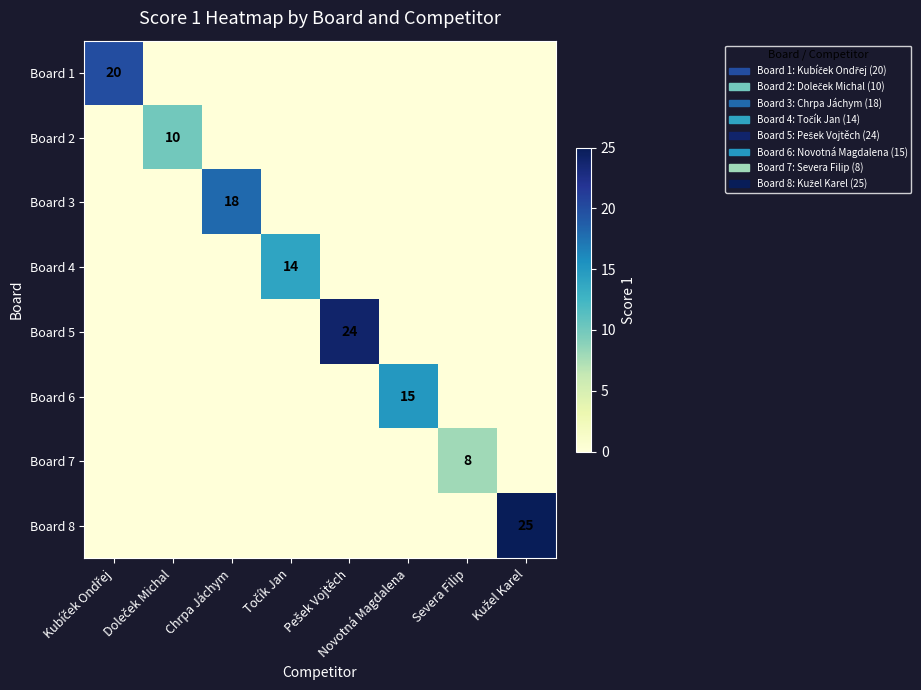

Is the value of Board 4 at Doleček Michal greater than the value of Board 1 at Pešek Vojtěch?

No